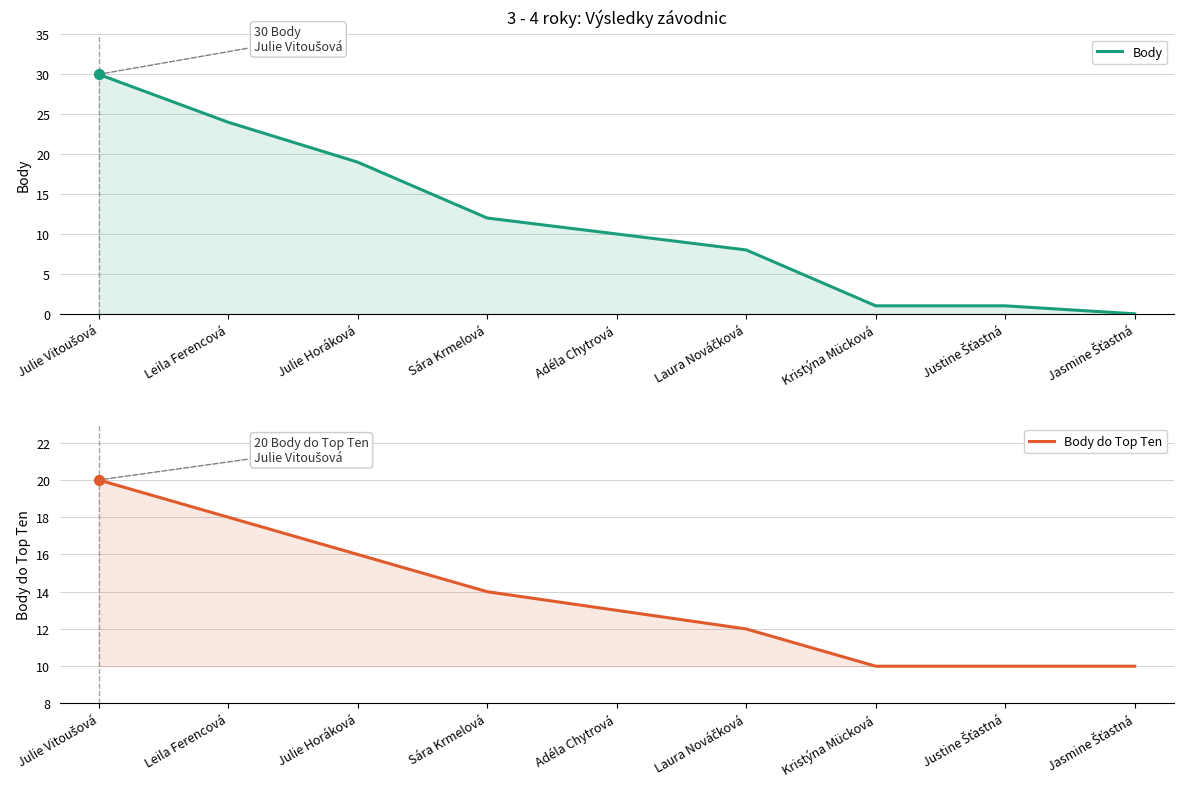

What are all the series names shown in the legend?

Body, Body do Top Ten